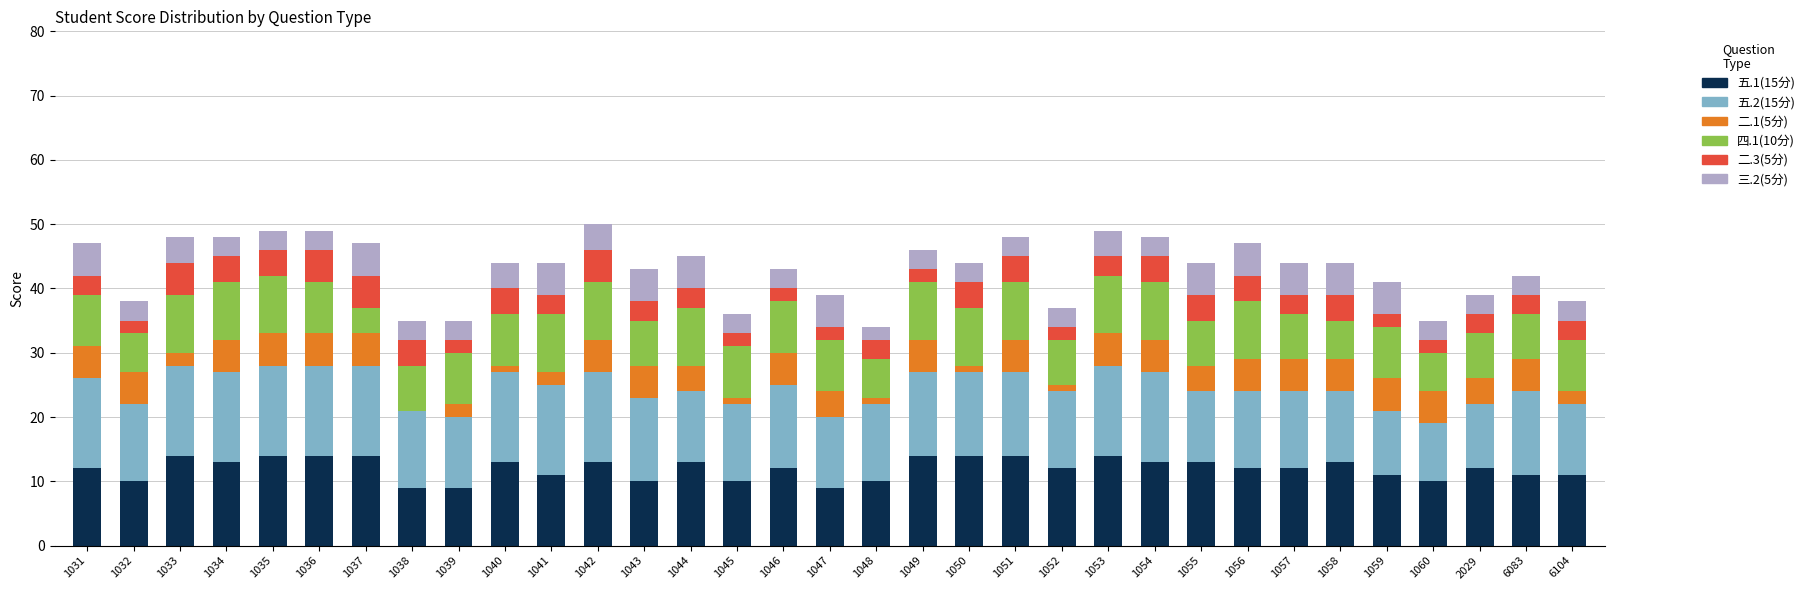

True or false: 五.1(15分) has a value of 17 at 1048.

False